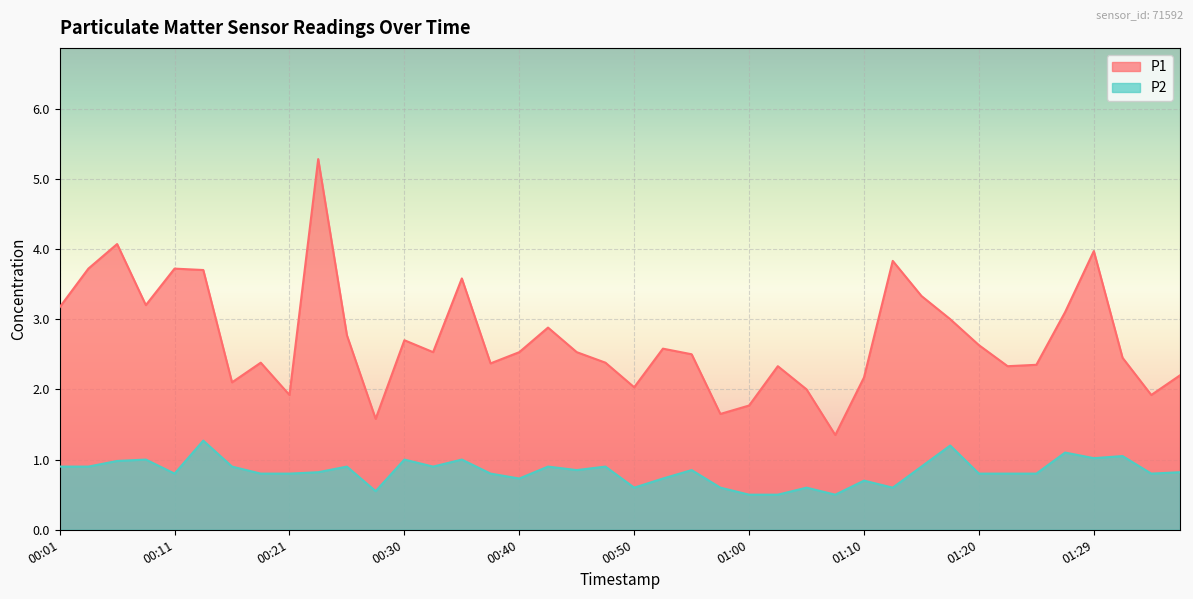

What is the difference between the maximum and minimum values in the P2 series?

0.8